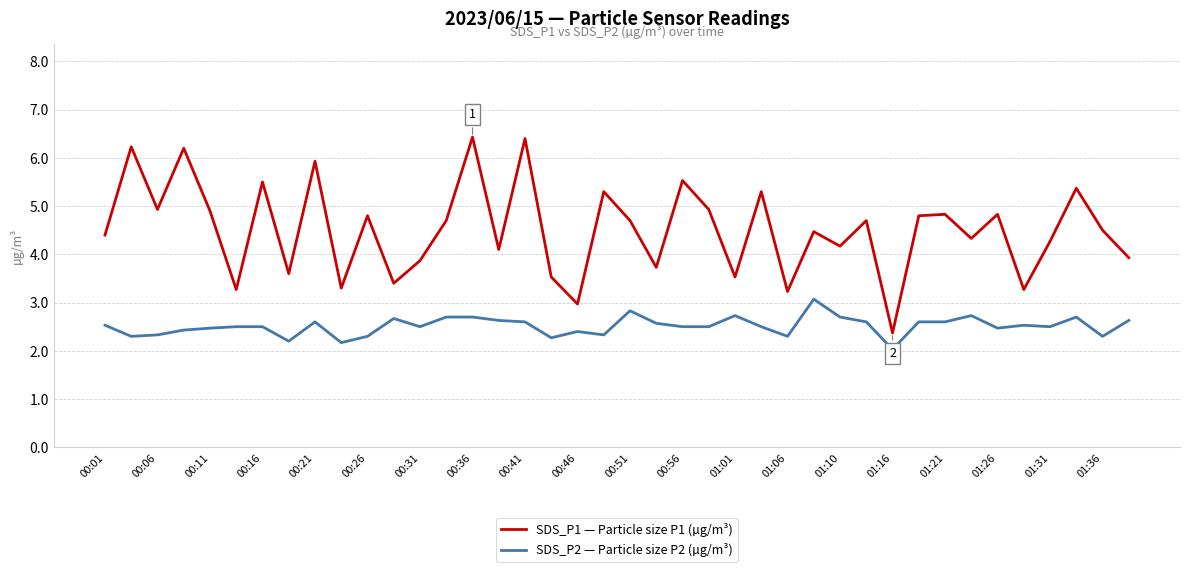

True or false: SDS_P1 — Particle size P1 (µg/m³) and SDS_P2 — Particle size P2 (µg/m³) cross at least once.

False